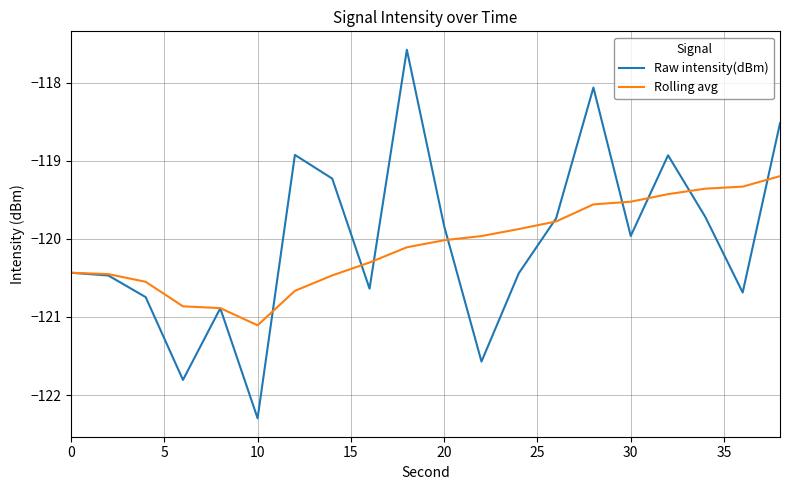

Rank the series by their maximum value, from highest to lowest.

Raw intensity(dBm), Rolling avg